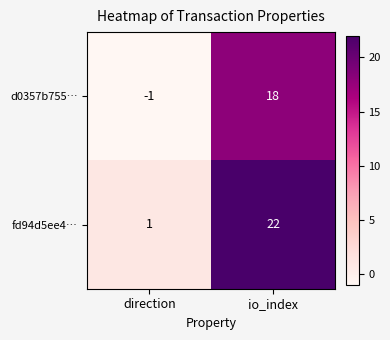

At how many categories does at least one series exceed 10?

1